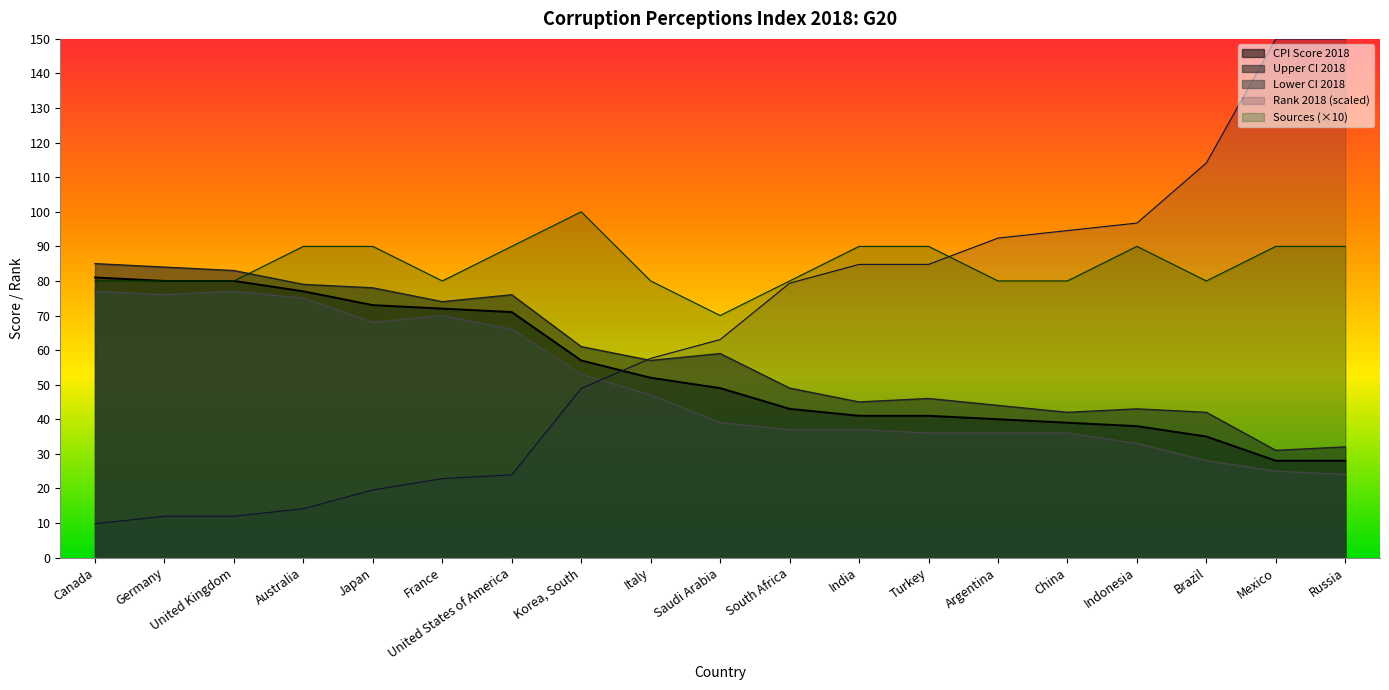

Which has a higher value, Canada or India?

Canada